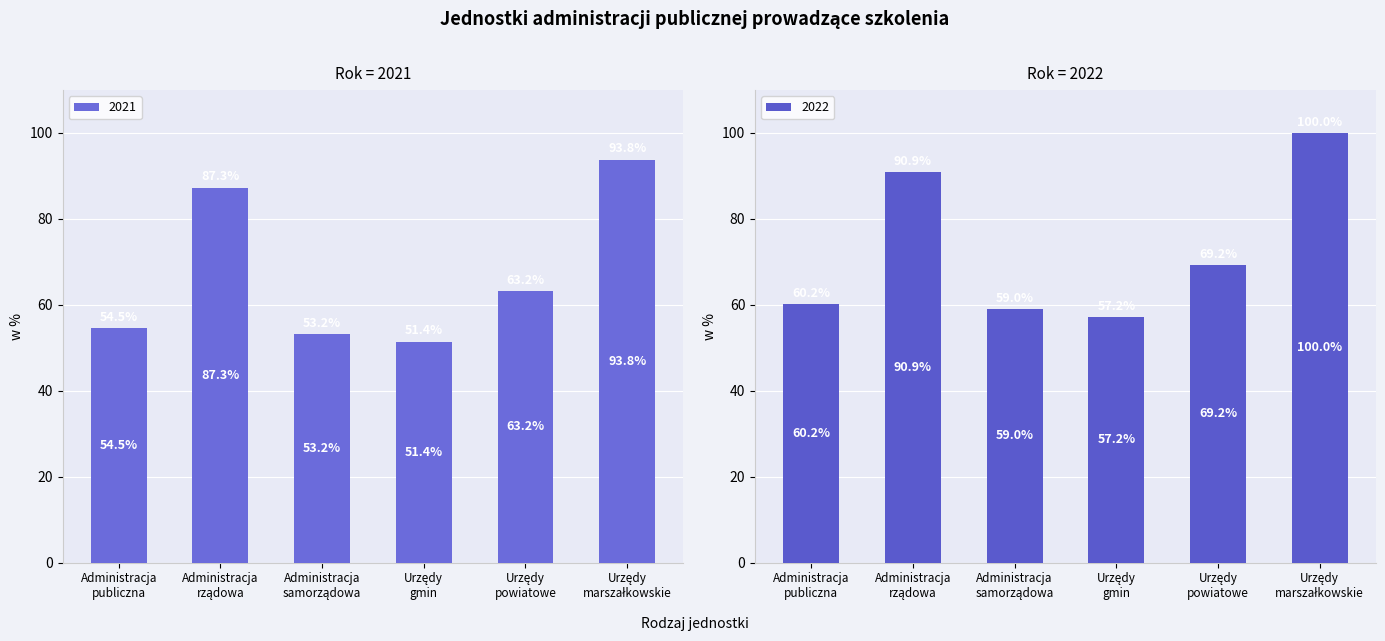

The value of 2022 at Administracja
samorządowa is 25.6. True or false?

False